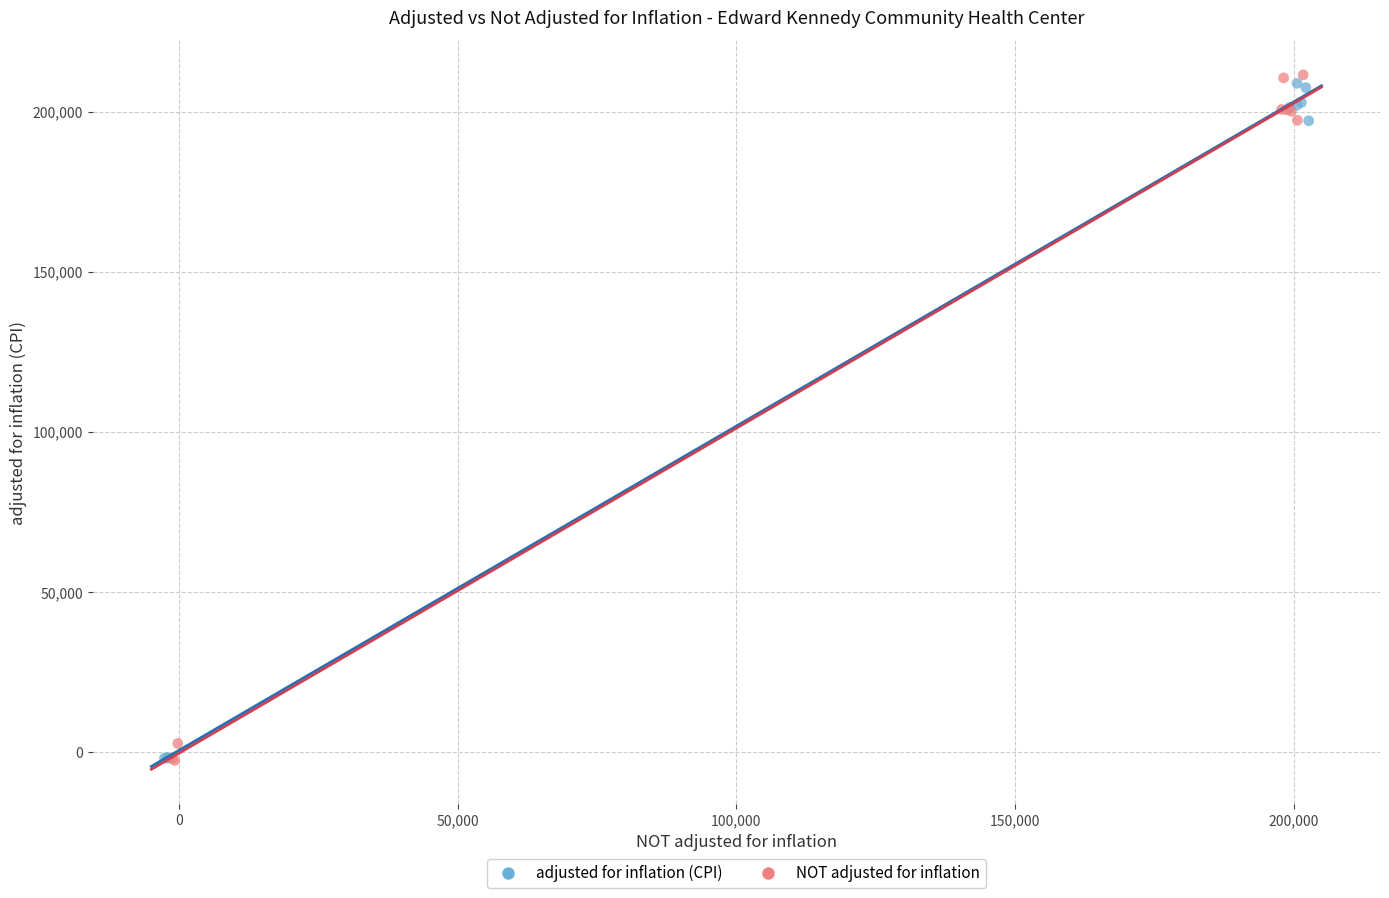

Which series has the largest Y range (max minus min)?

NOT adjusted for inflation